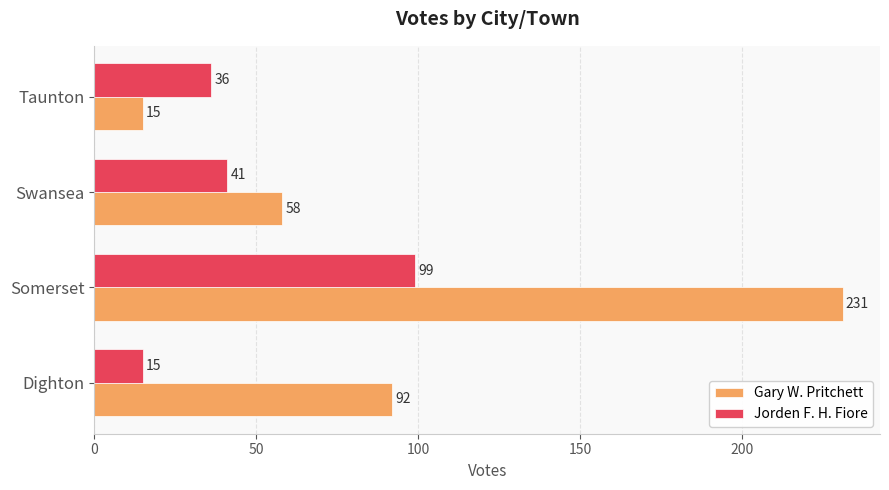

At which label does Jorden F. H. Fiore reach its peak?

Somerset